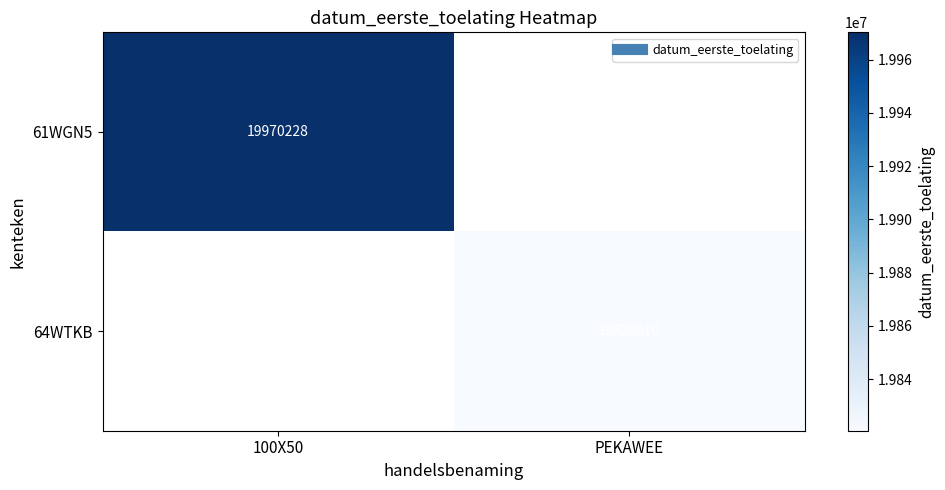

What is the approximate value of 61WGN5 at 100X50?

19970228.0